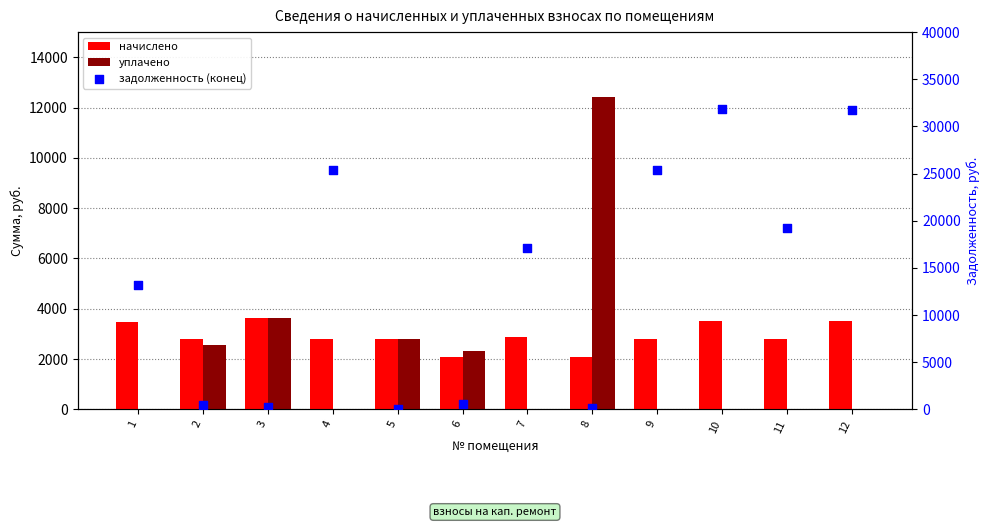

Which series has the largest total across all categories?

задолженность (конец)